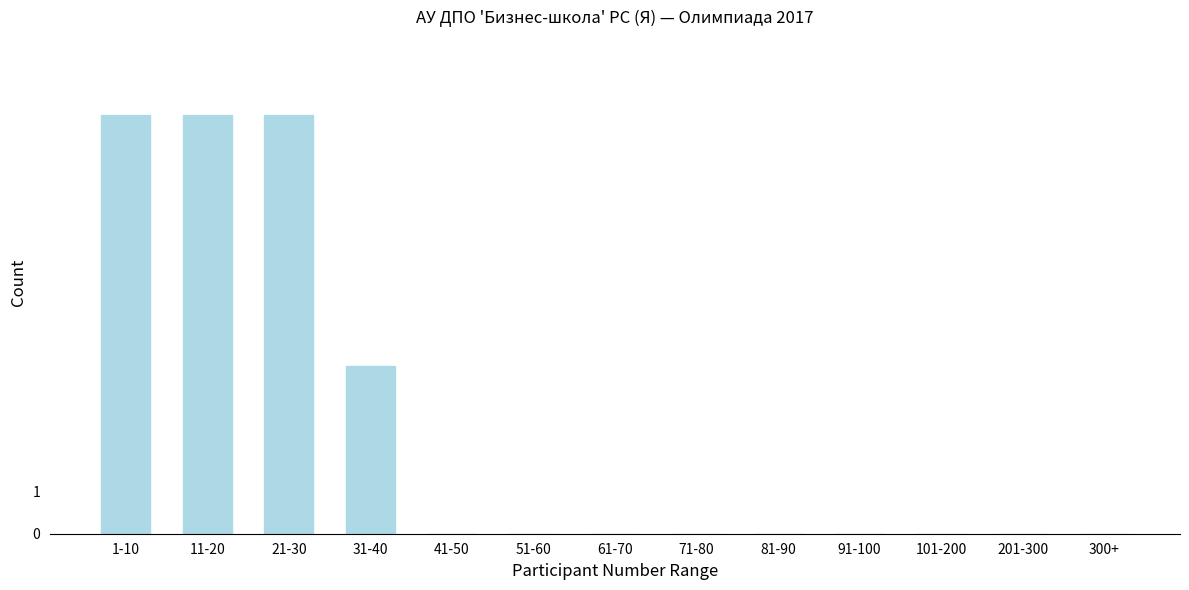

Reading left to right, what are all the values shown in this chart?

1-10=10	11-20=10	21-30=10	31-40=4	41-50=0	51-60=0	61-70=0	71-80=0	81-90=0	91-100=0	101-200=0	201-300=0	300+=0